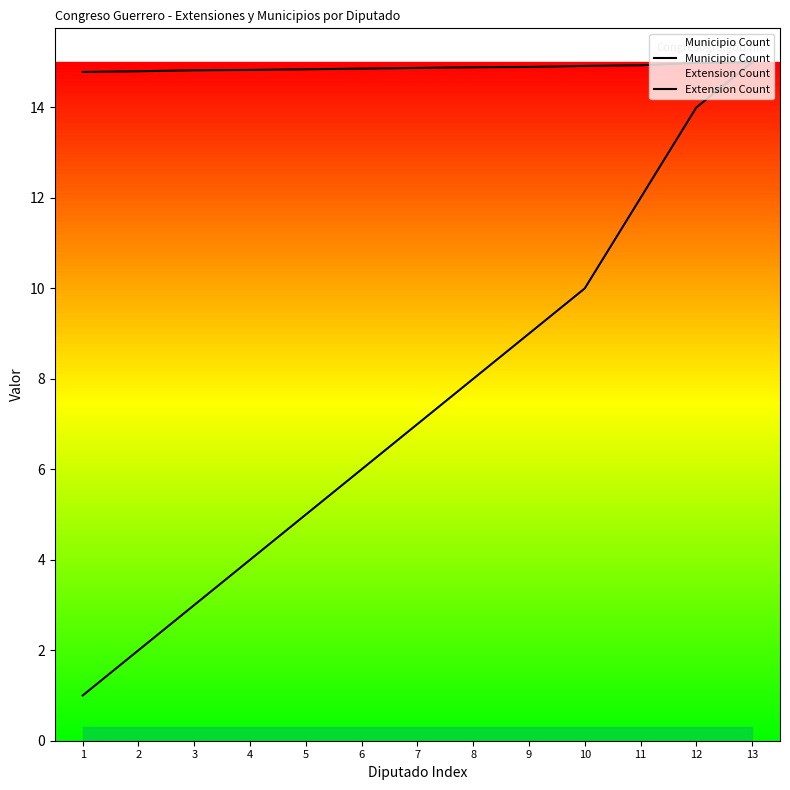

Which series has the largest range (max minus min)?

Municipio Count